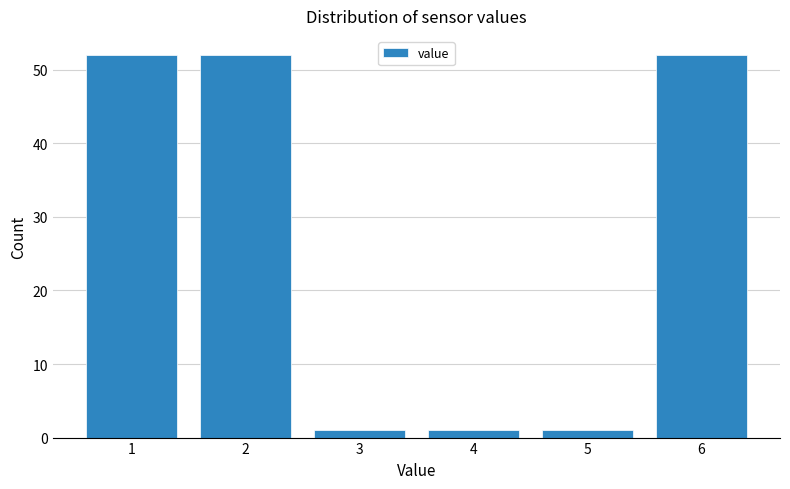

Reading right to left, list all the values displayed in this chart.

6=52	5=1	4=1	3=1	2=52	1=52